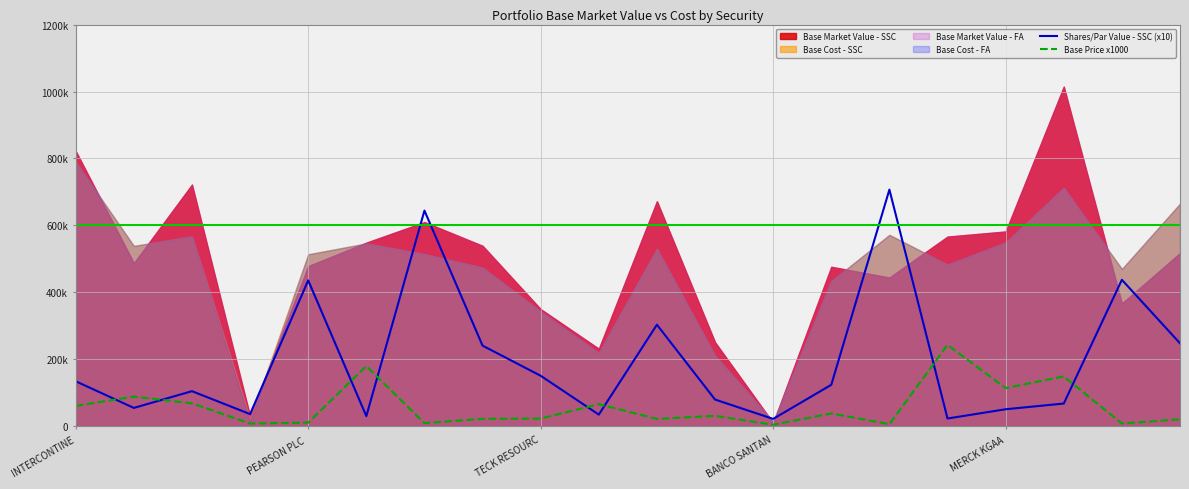

How many data points in Base Price x1000 are above 31395?

10